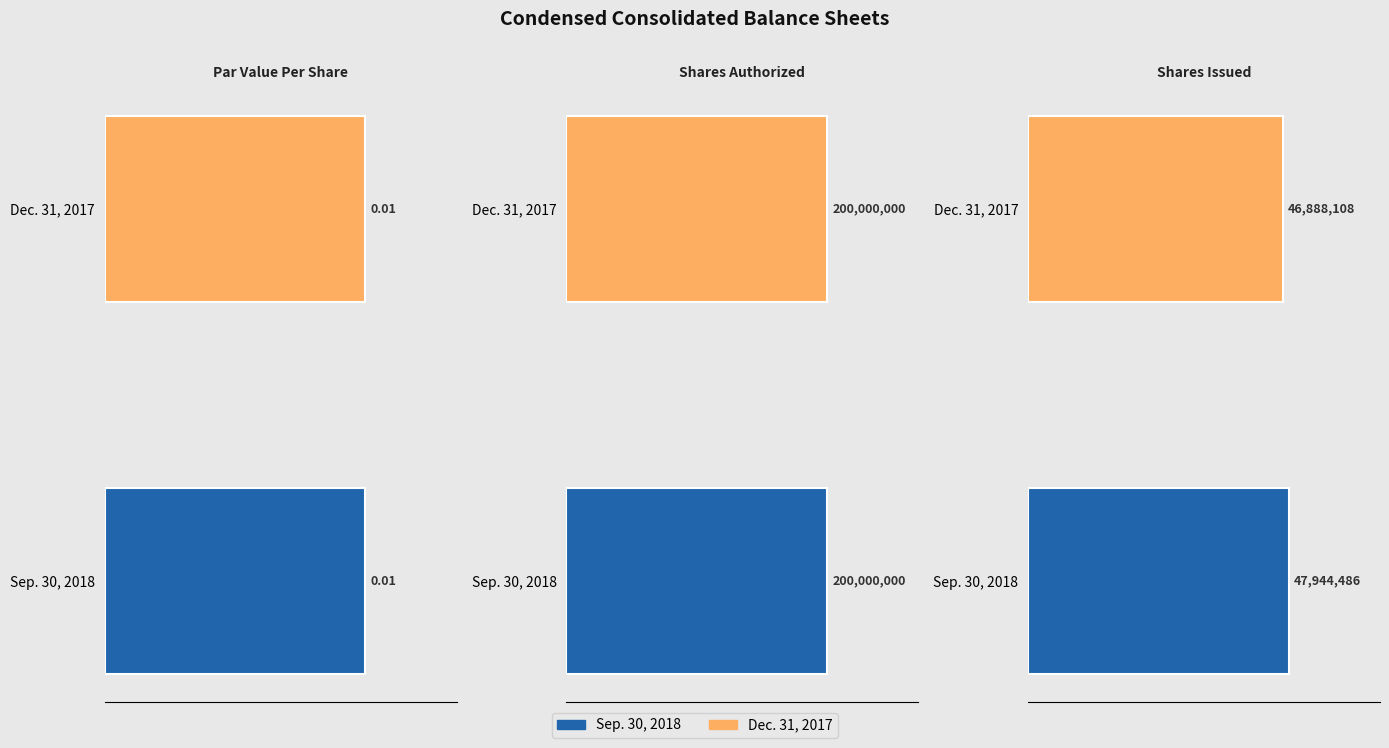

What is the difference between the maximum and minimum values in the Sep. 30, 2018 series?

200000000.0